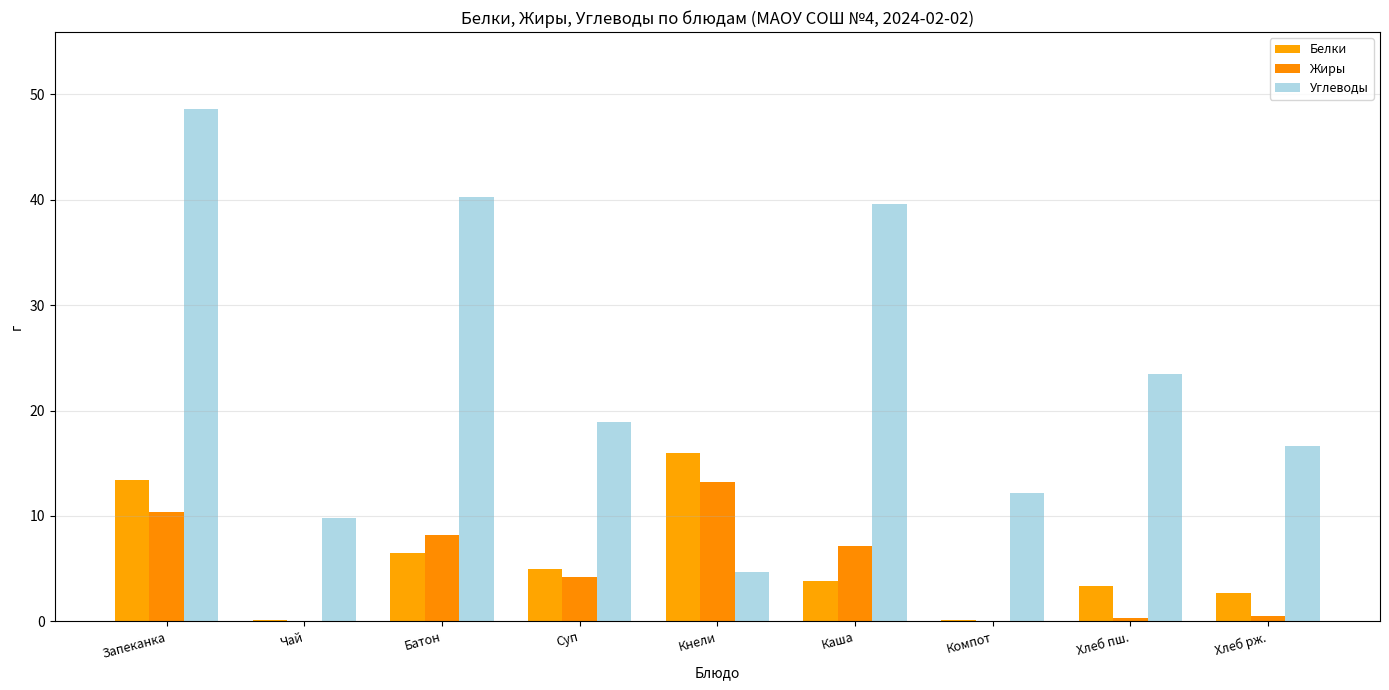

What is the difference between the second highest and minimum values in the Жиры series?

10.4